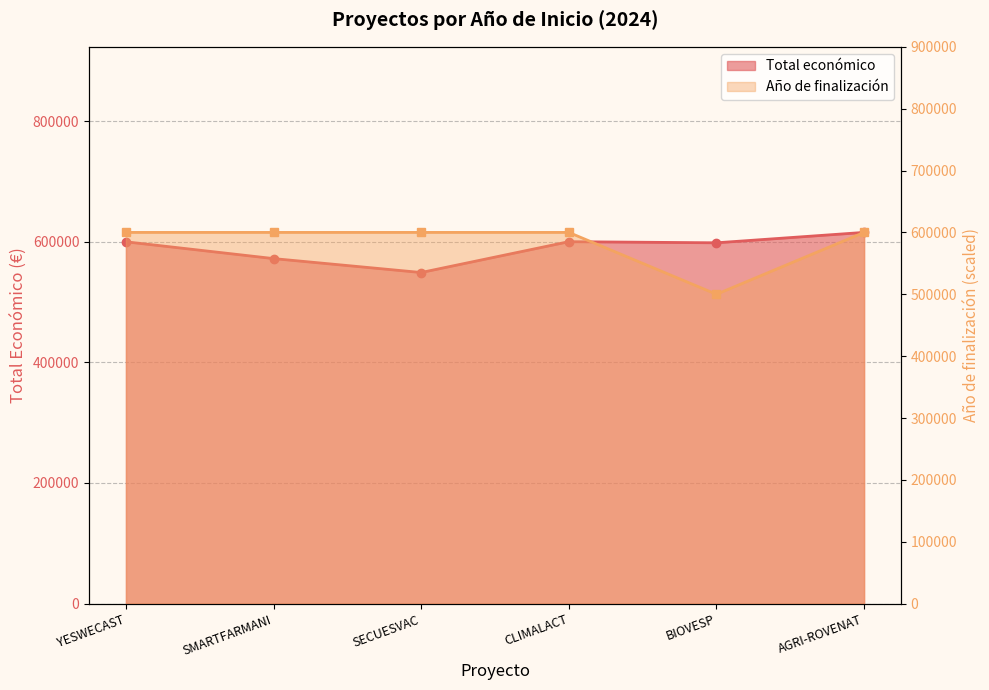

True or false: Año de finalización (line) and Total económico (line) intersect in this chart.

False